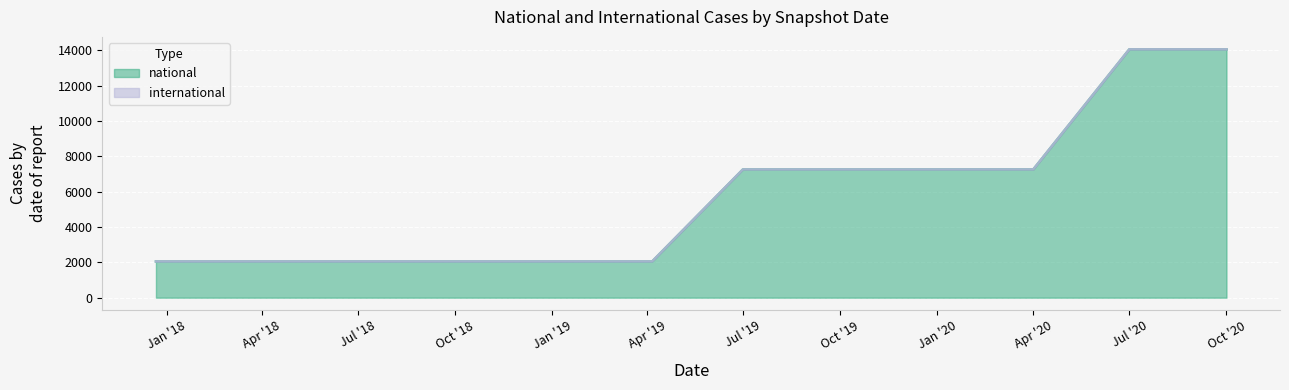

What is the difference between the second highest and minimum values?

11999